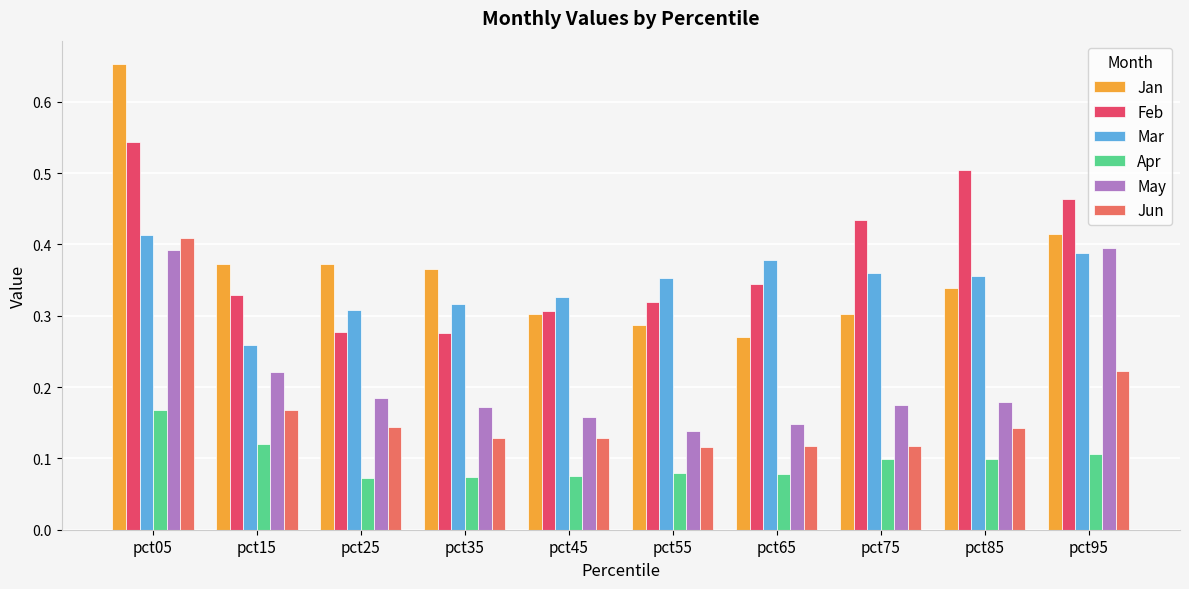

How many bars are there in each group?

6